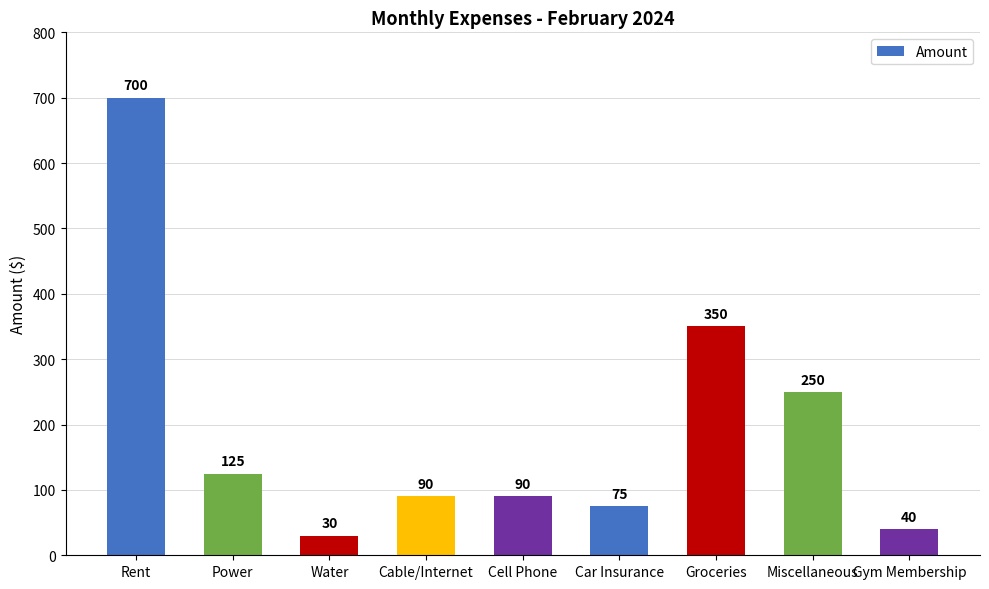

The value at Groceries is 350. True or false?

True